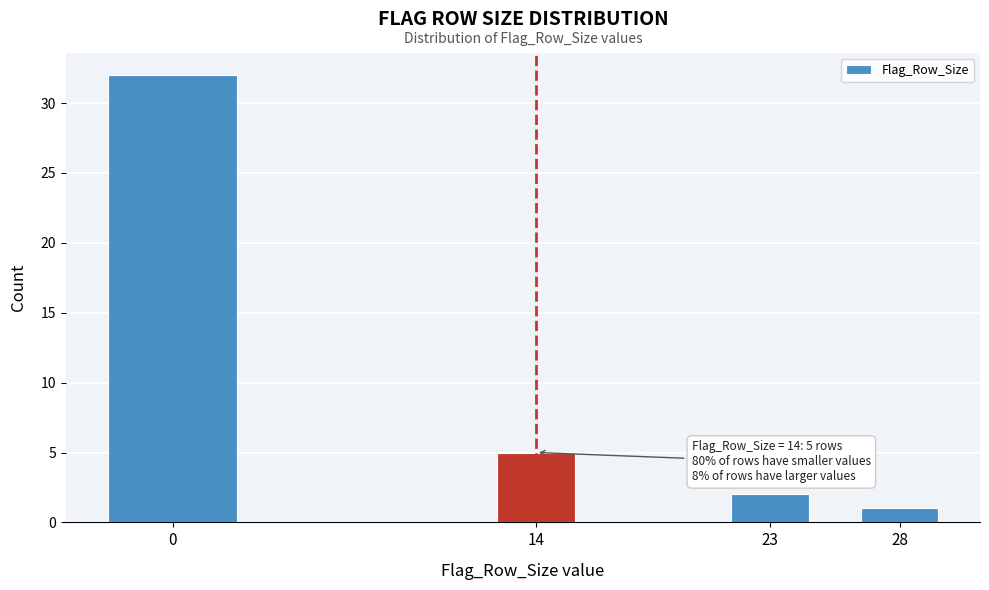

Reading right to left, extract all data points from this chart.

1	2	5	32